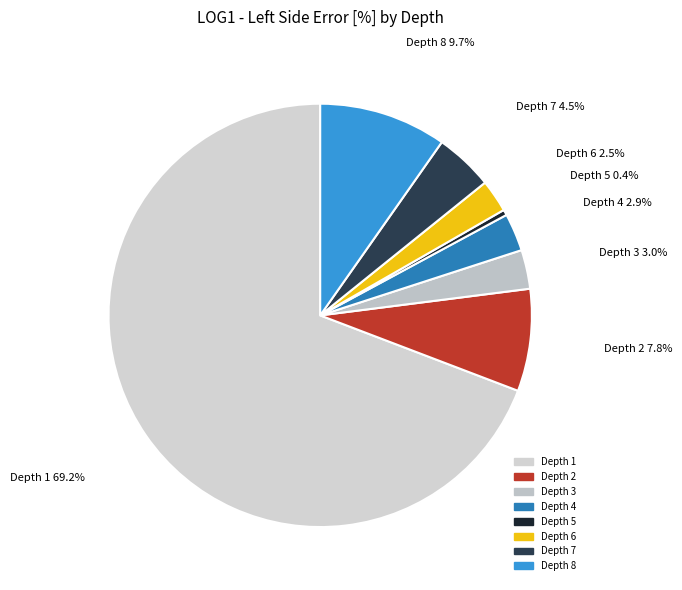

To the nearest percent, what is the difference between the Depth 3 and Depth 1 slice percentages?

66%